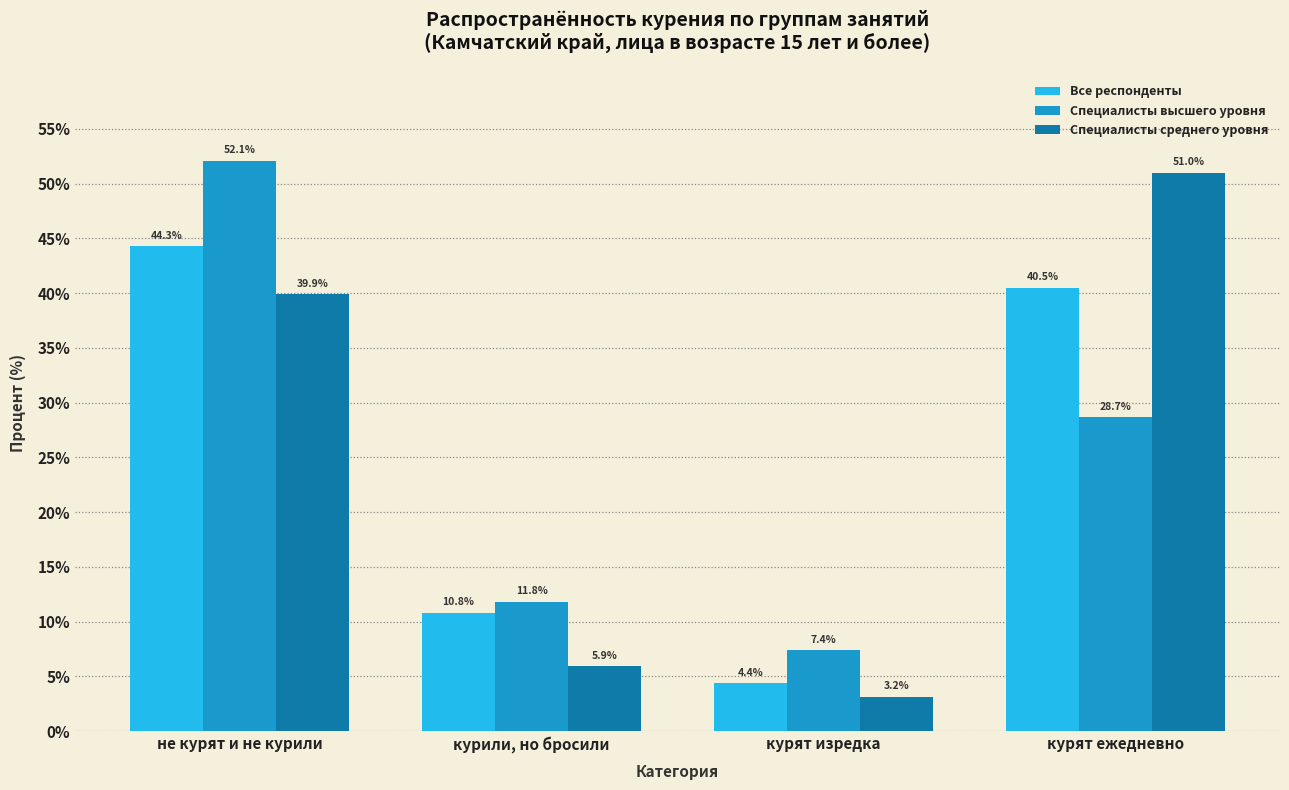

Reading right to left, transcribe all the data shown in this chart.

Все респонденты: 40.5	4.4	10.8	44.3
Специалисты высшего уровня: 28.7	7.4	11.8	52.1
Специалисты среднего уровня: 51.0	3.2	5.9	39.9